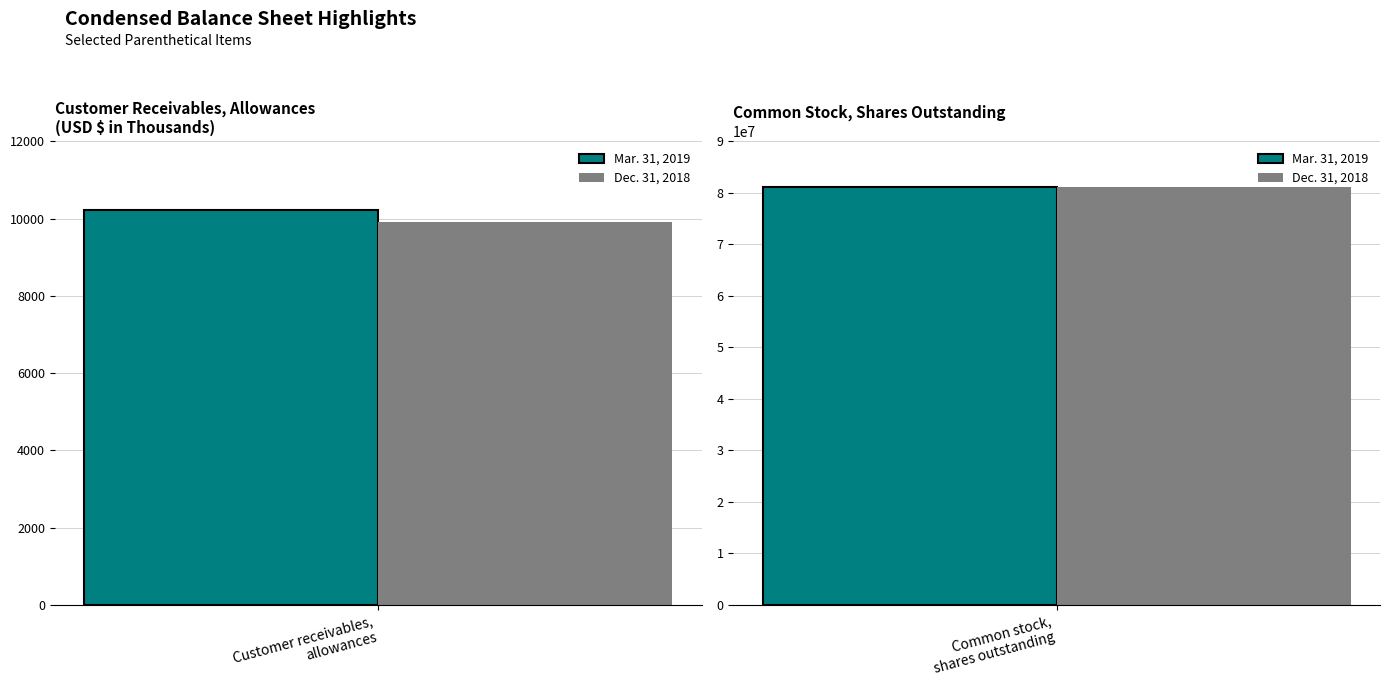

The value of Dec. 31, 2018 at Common stock, shares outstanding is 81231131. True or false?

True